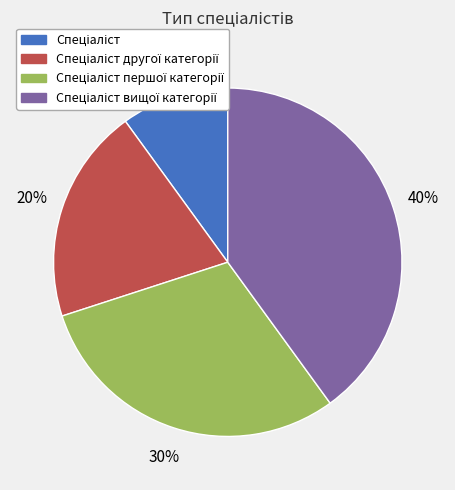

To the nearest percent, what is the difference between the largest and smallest slice percentages?

30%